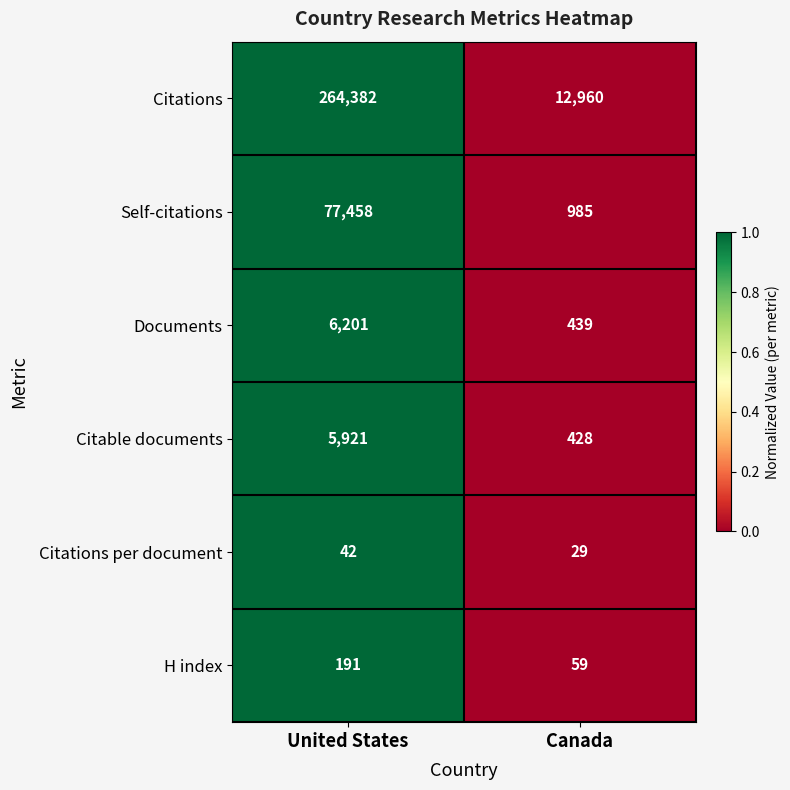

Which series has the widest spread of values?

Citations